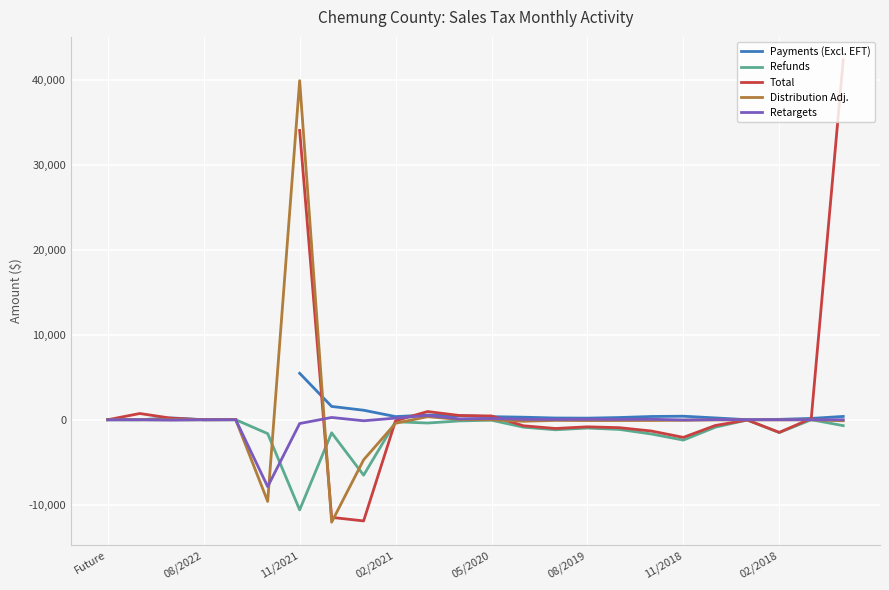

What is the value of the Payments (Excl. EFT) point at the 17th from the left?

258.7